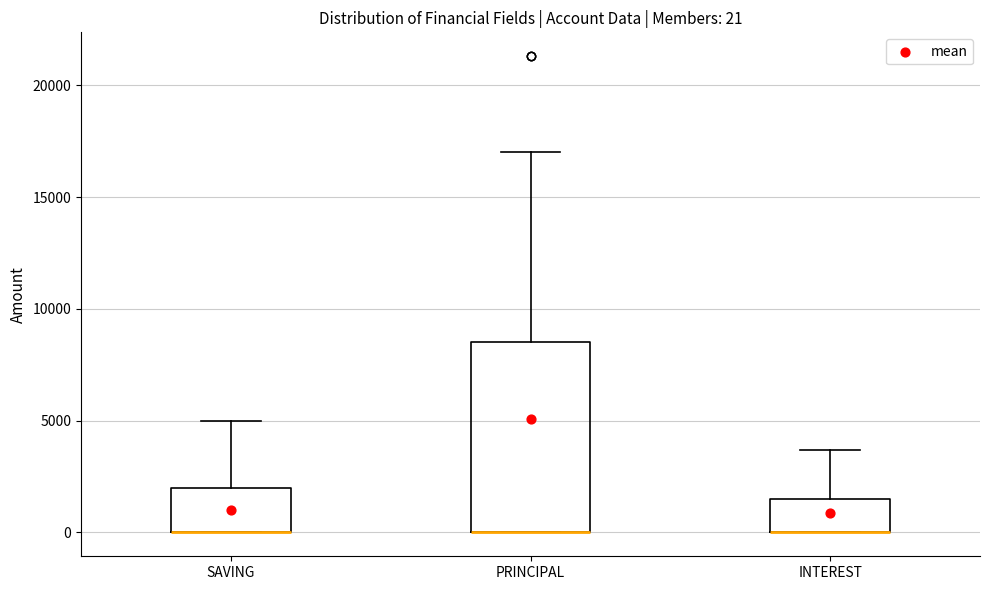

Which box is the tallest, from its lower edge to its upper edge?

PRINCIPAL